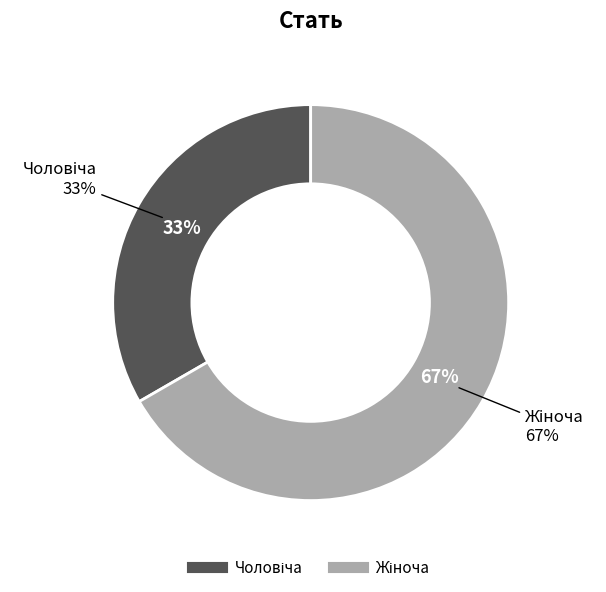

Which category accounts for the majority?

Жіноча